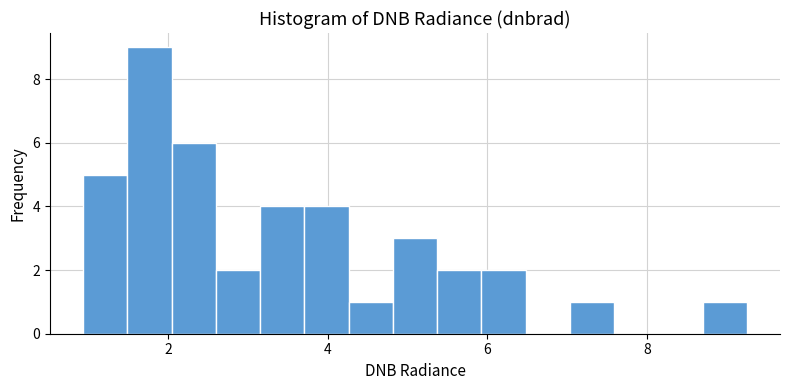

Around what value on the x-axis is the tallest bar? Give the approximate position of its centre, as read against the axis.

1.8